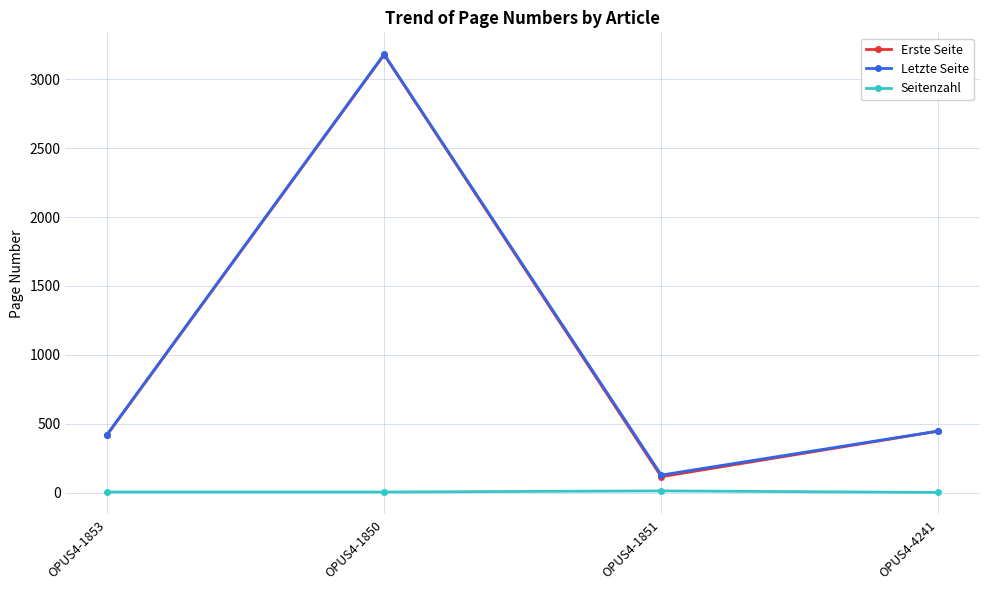

Which series changed the most between OPUS4-1850 and OPUS4-1851?

Erste Seite